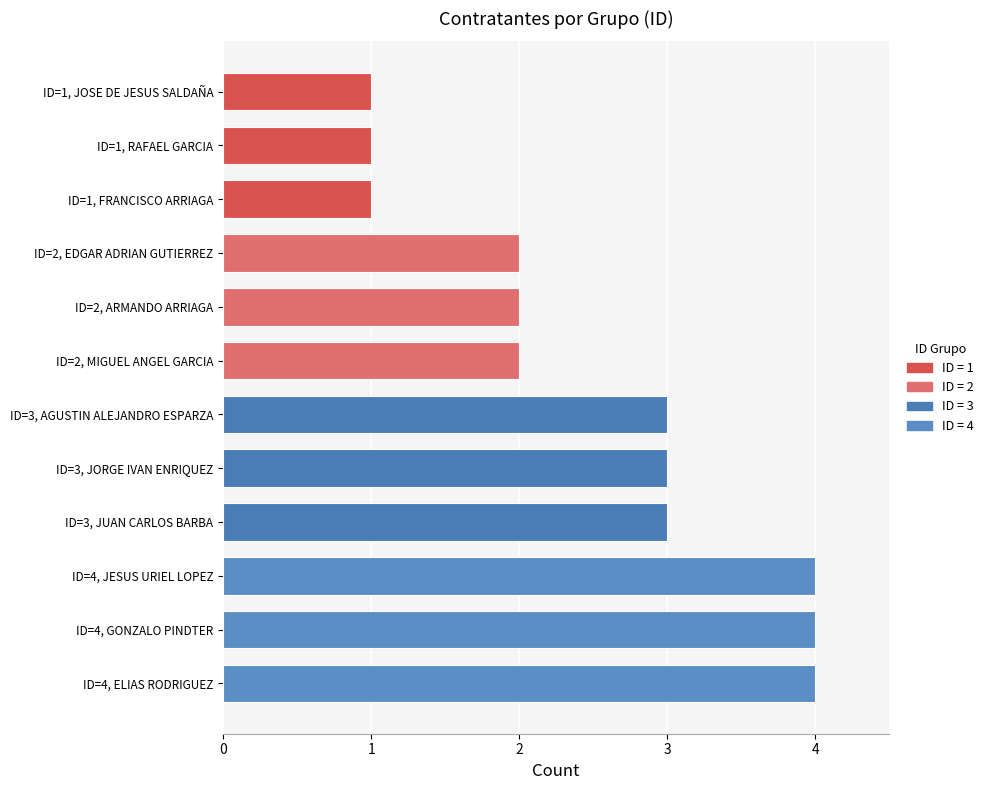

How many values are below 3?

6